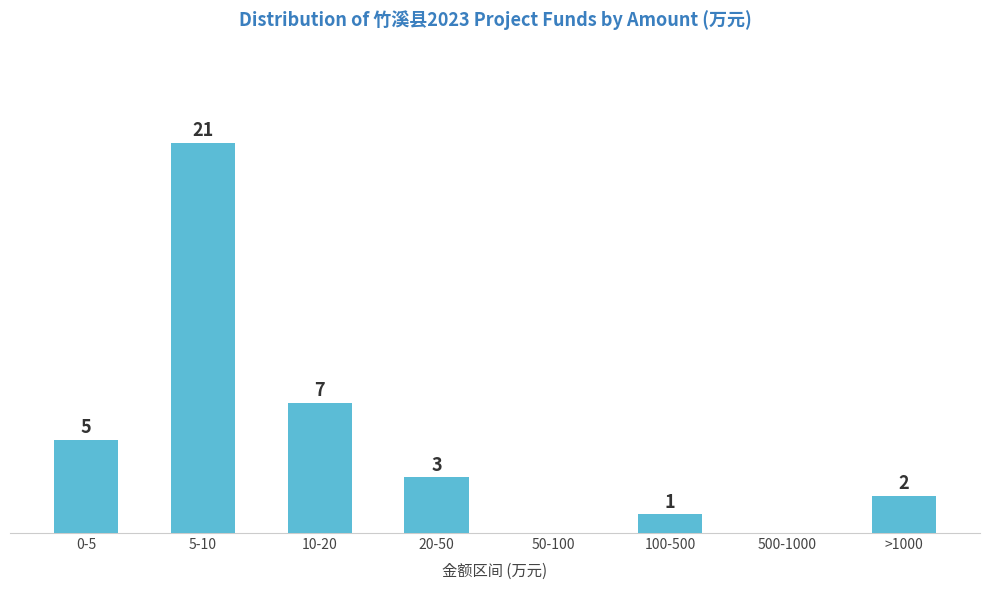

At which label does the data first exceed 3?

0-5